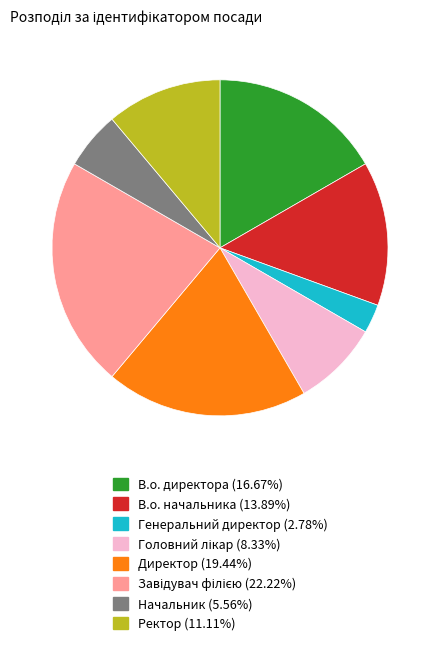

Does Директор account for over 50% of the chart?

No